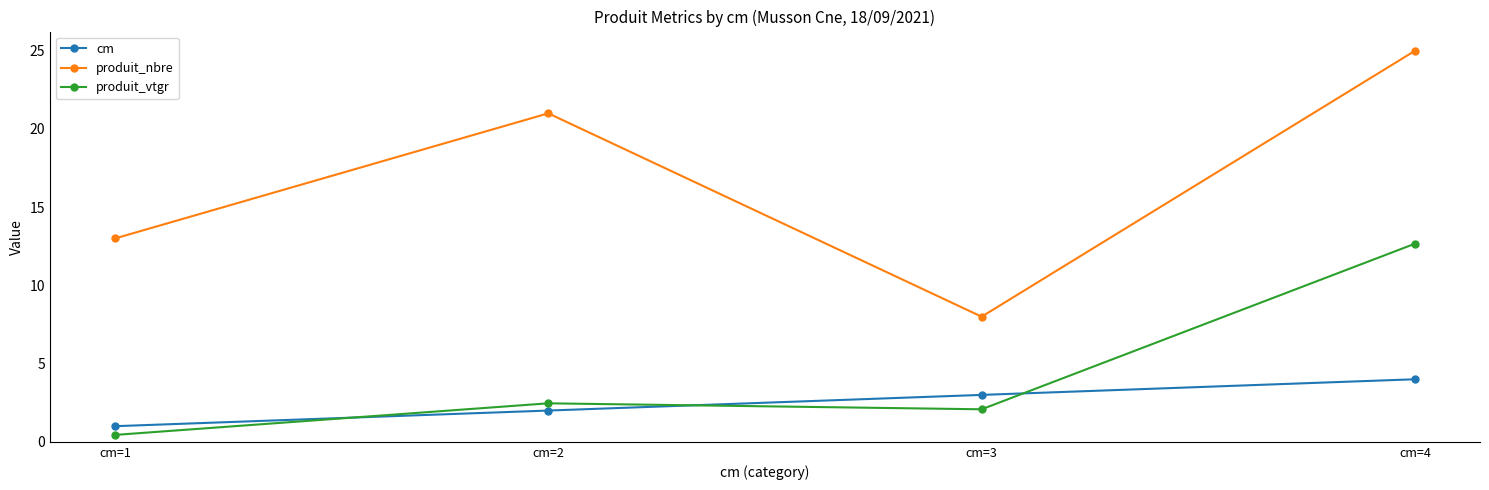

What is the difference between the cm values at cm=1 and cm=2?

1.0